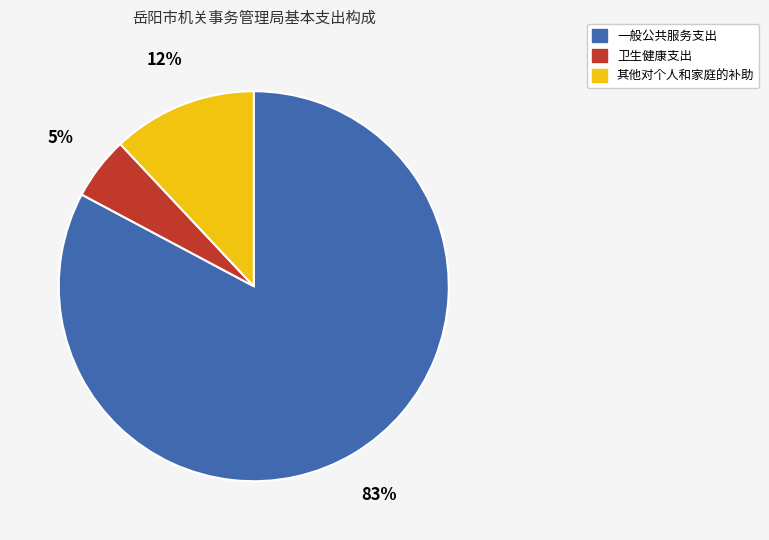

What is the largest slice in the pie chart?

一般公共服务支出